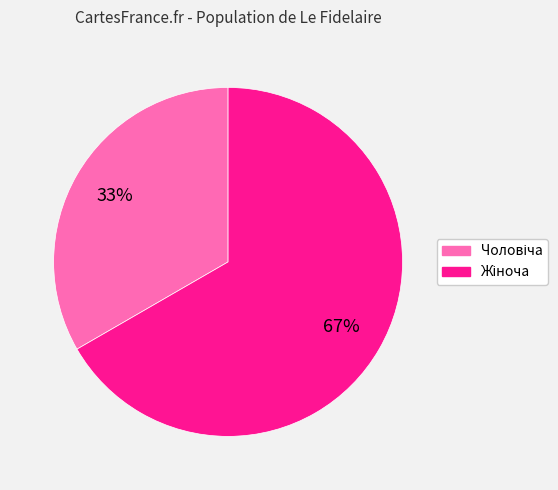

To the nearest percent, what is the average slice percentage?

50%